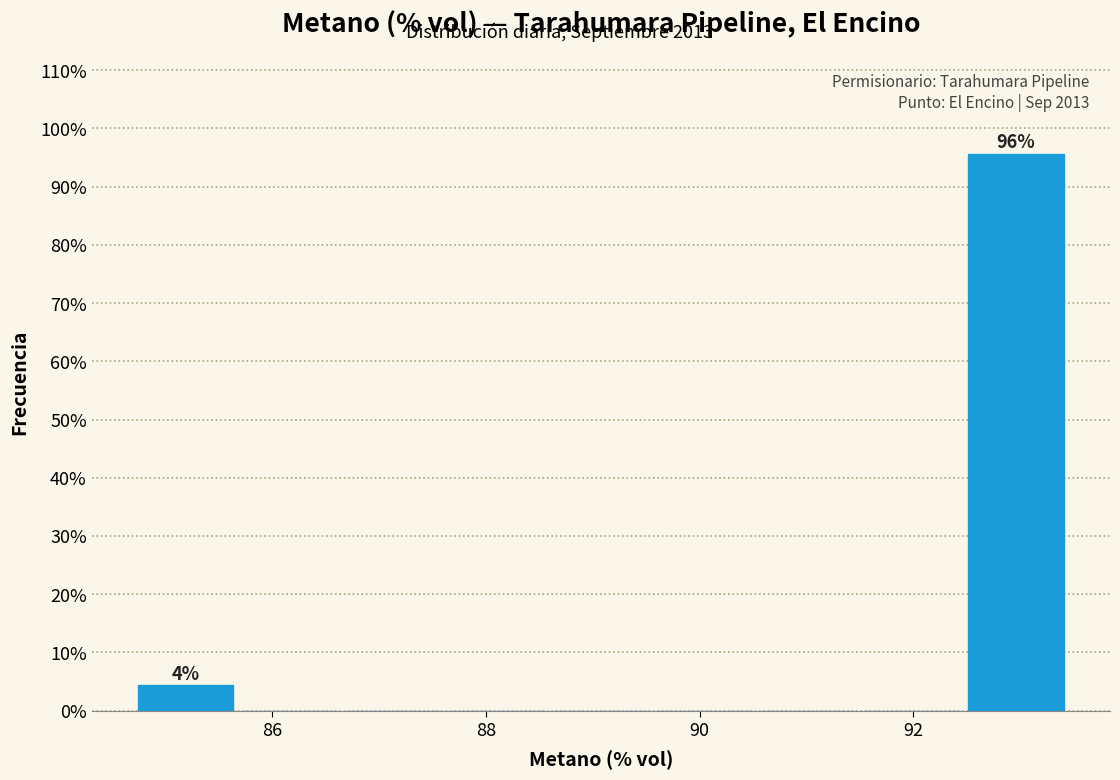

Which range on the x-axis has the tallest bar?

92.4 to 93.4